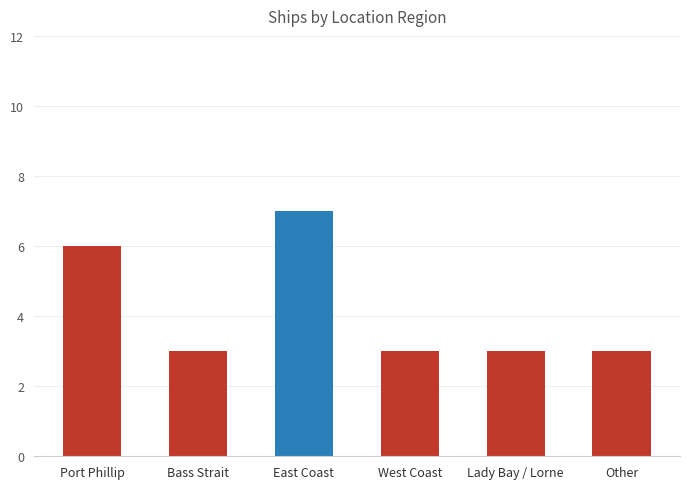

What is the label of the 4th bar from the right?

East Coast